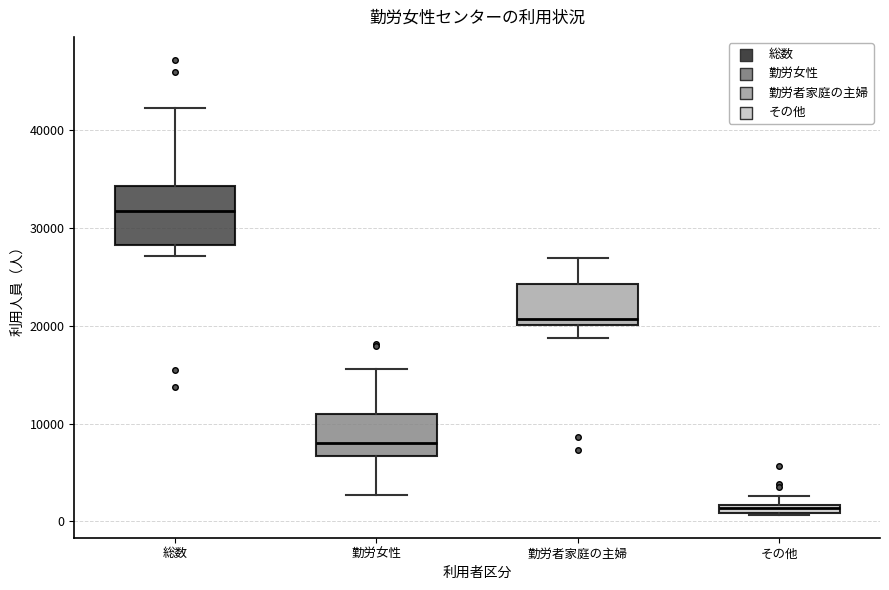

Comparing the boxes themselves (not the whiskers), which one is the tallest?

総数